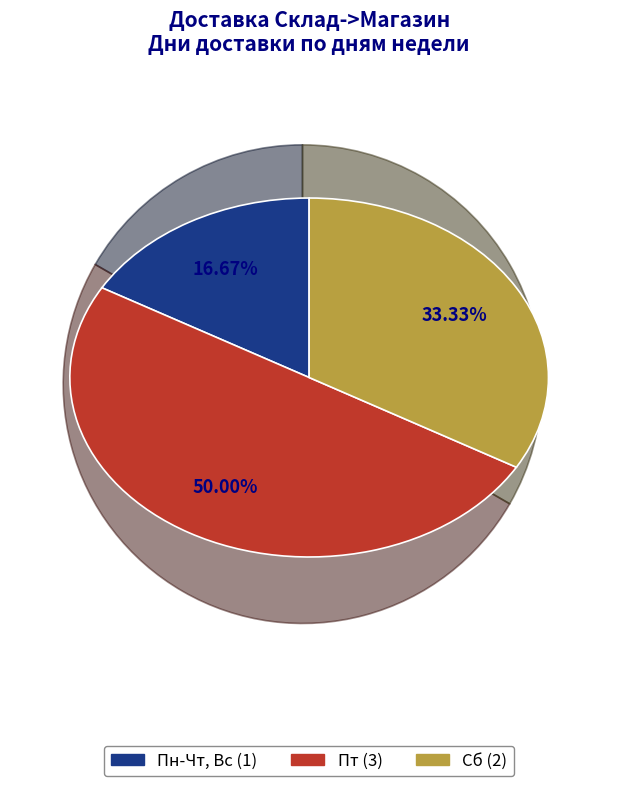

What is the ratio of the value at Пн-Чт, Вс to the value at Сб?

0.5